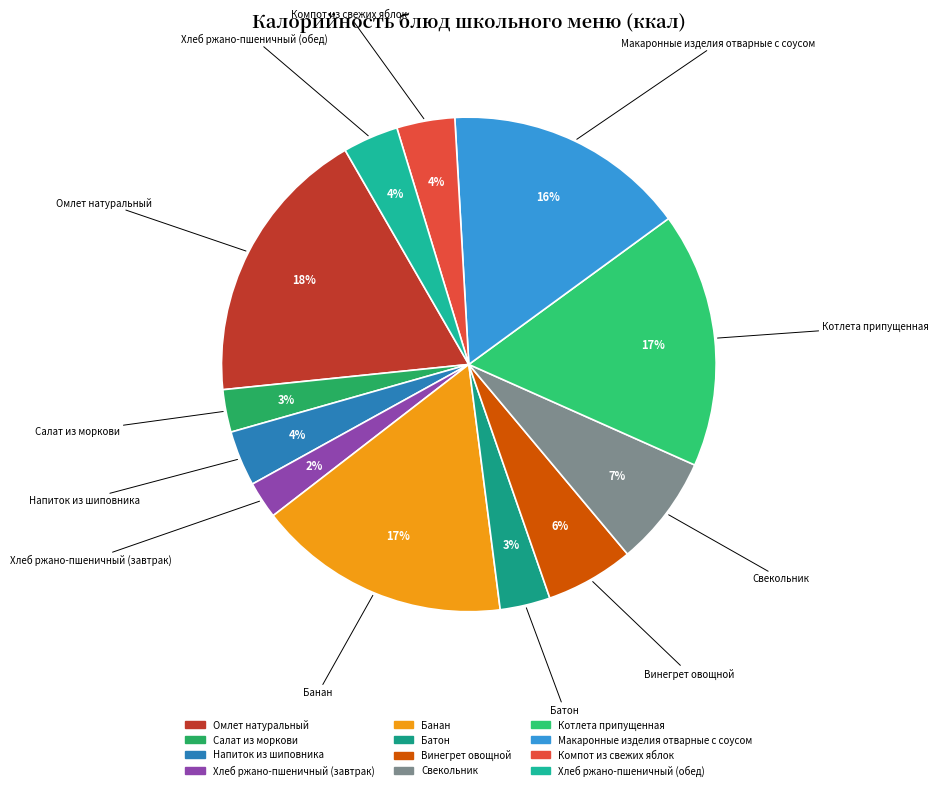

Combined, do Батон and Салат из моркови account for over 50%?

No